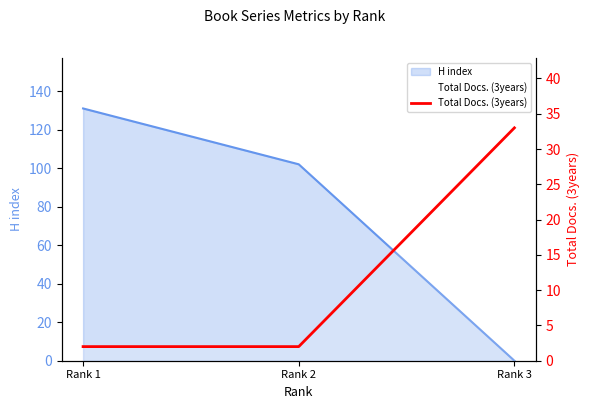

Count the values in the range 2 to 33.

3